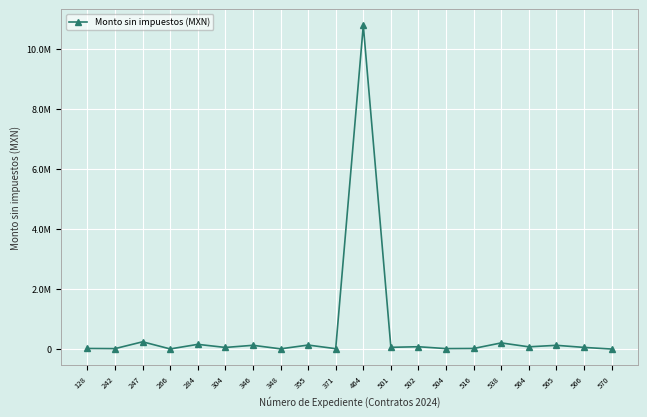

What is the approximate value at 346?

125000.0